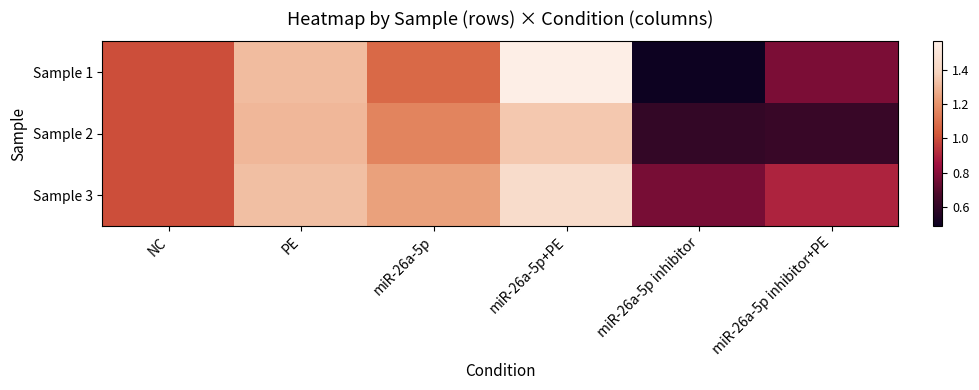

What is the maximum value shown in the chart?

1.6